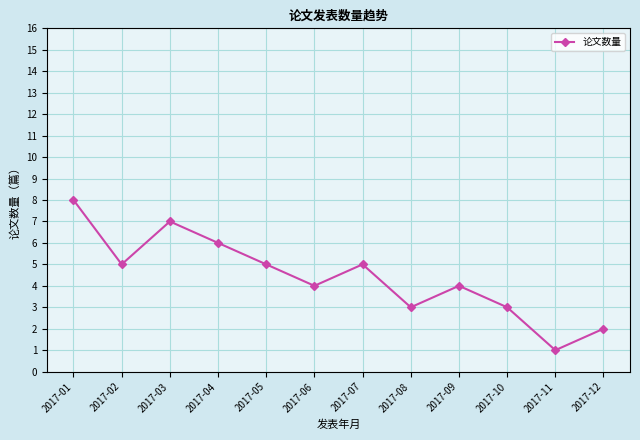

What is the average value?

4